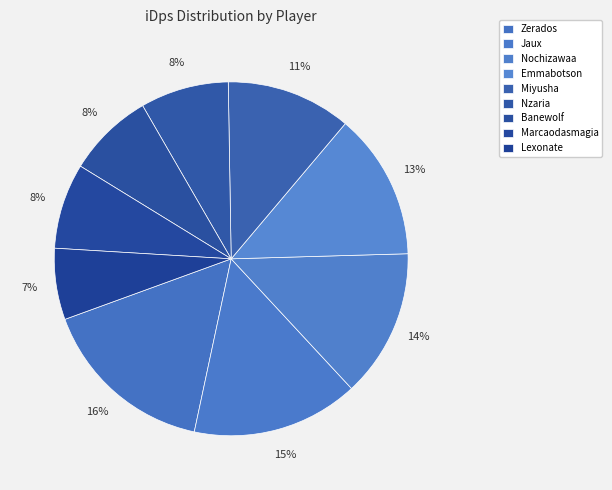

Is there a majority slice in this chart?

No